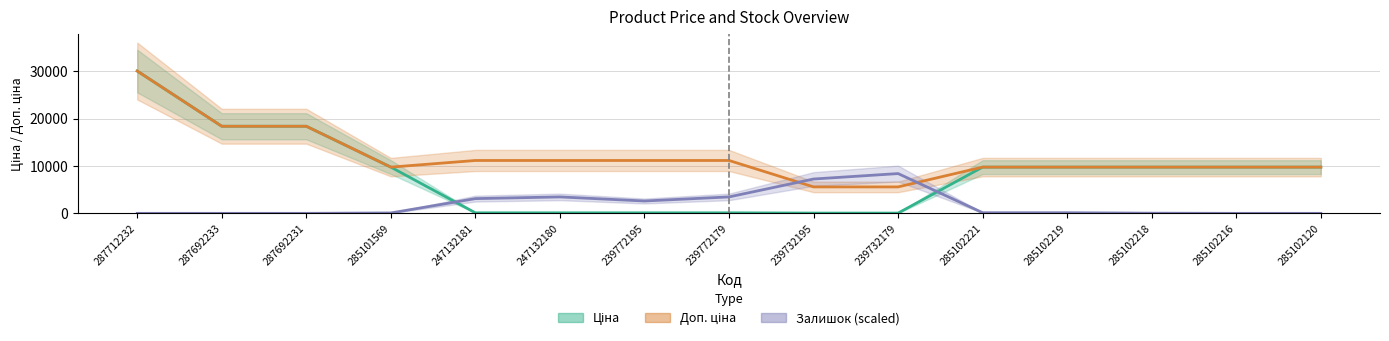

Reading left to right, what are all the values shown in this chart?

Ціна: 287712232=30102.8	287692233=18420.9	287692231=18420.9	285101569=9775.5	247132181=111.8	247132180=111.8	239772195=111.8	239772179=111.8	239732195=55.9	239732179=55.9	285102221=9775.5	285102219=9775.5	285102218=9775.5	285102216=9775.5	285102120=9775.5
Доп. ціна: 287712232=30102.8	287692233=18420.9	287692231=18420.9	285101569=9775.5	247132181=11182.0	247132180=11182.0	239772195=11182.0	239772179=11182.0	239732195=5591.0	239732179=5591.0	285102221=9775.5	285102219=9775.5	285102218=9775.5	285102216=9775.5	285102120=9775.5
Залишок (scaled): 287712232=0.0	287692233=0.0	287692231=0.0	285101569=83.9	247132181=3115.0	247132180=3474.4	239772195=2611.8	239772179=3474.4	239732195=7260.3	239732179=8410.4	285102221=131.8	285102219=131.8	285102218=35.9	285102216=0.0	285102120=0.0